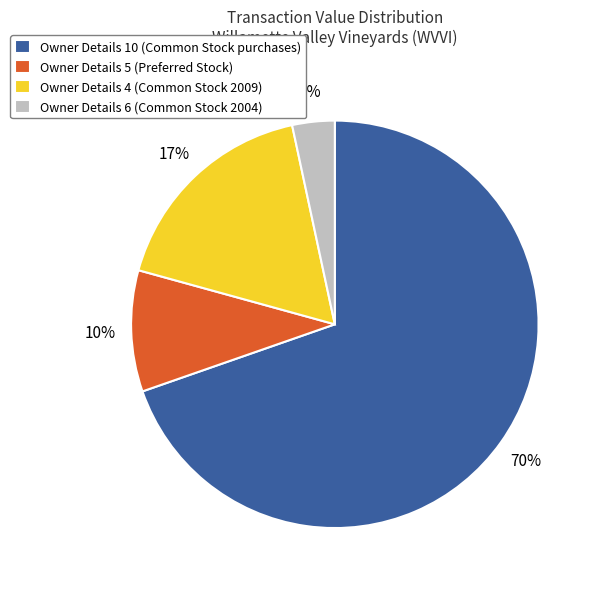

Does any single category account for the majority?

Yes